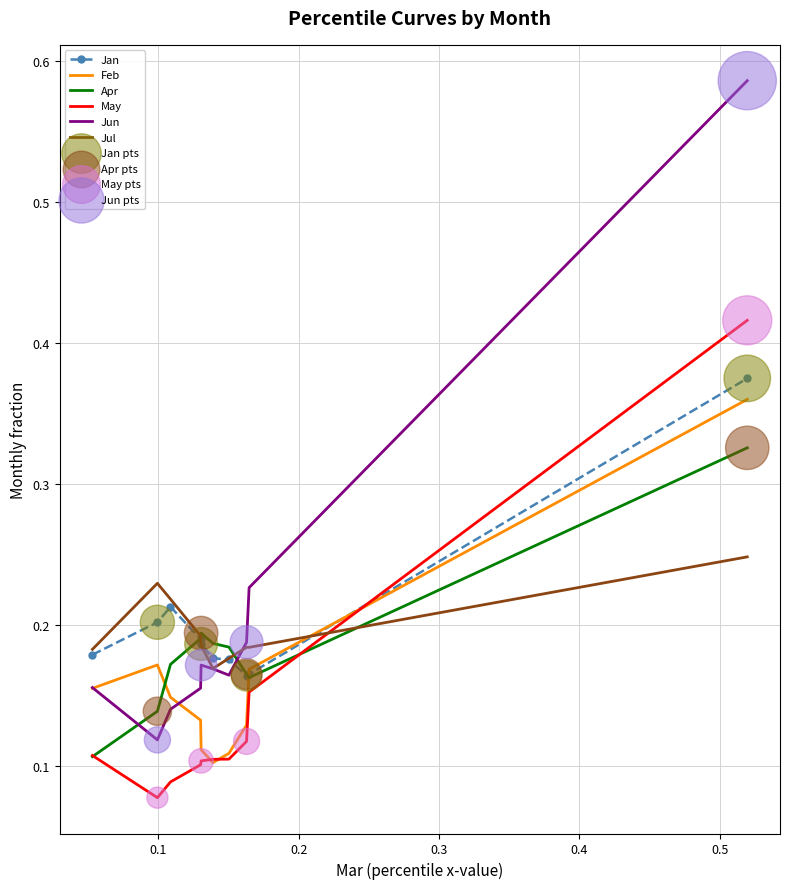

Which series has the widest spread of values?

Jun